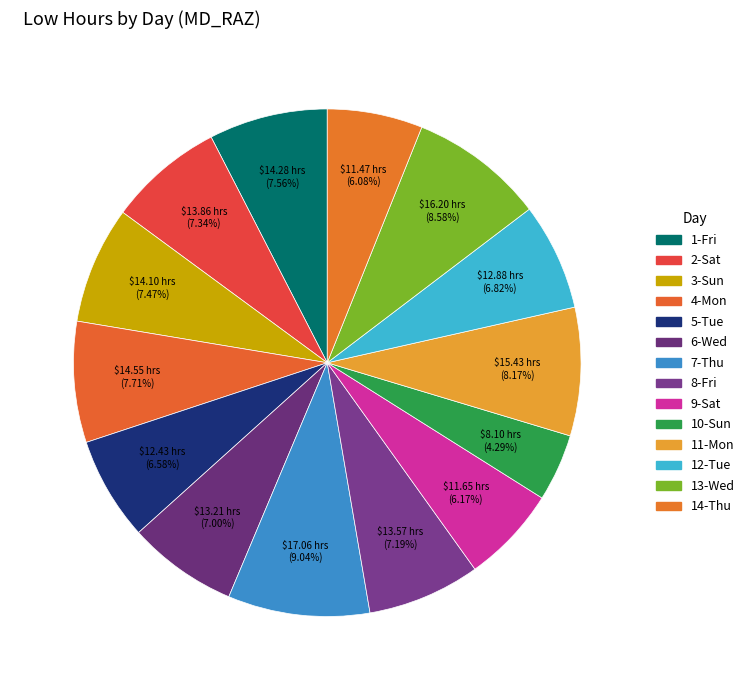

How many segments does this pie chart have?

14